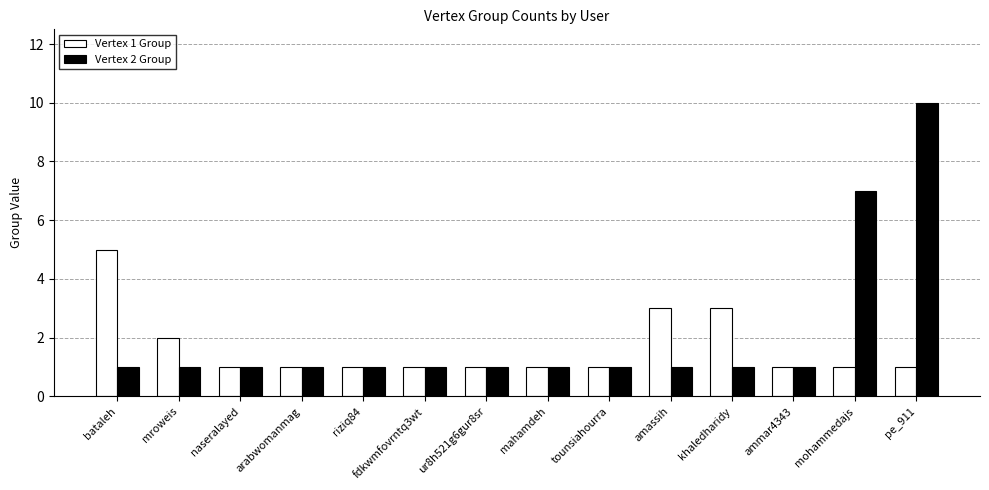

At which label does Vertex 2 Group reach its peak?

pe_911